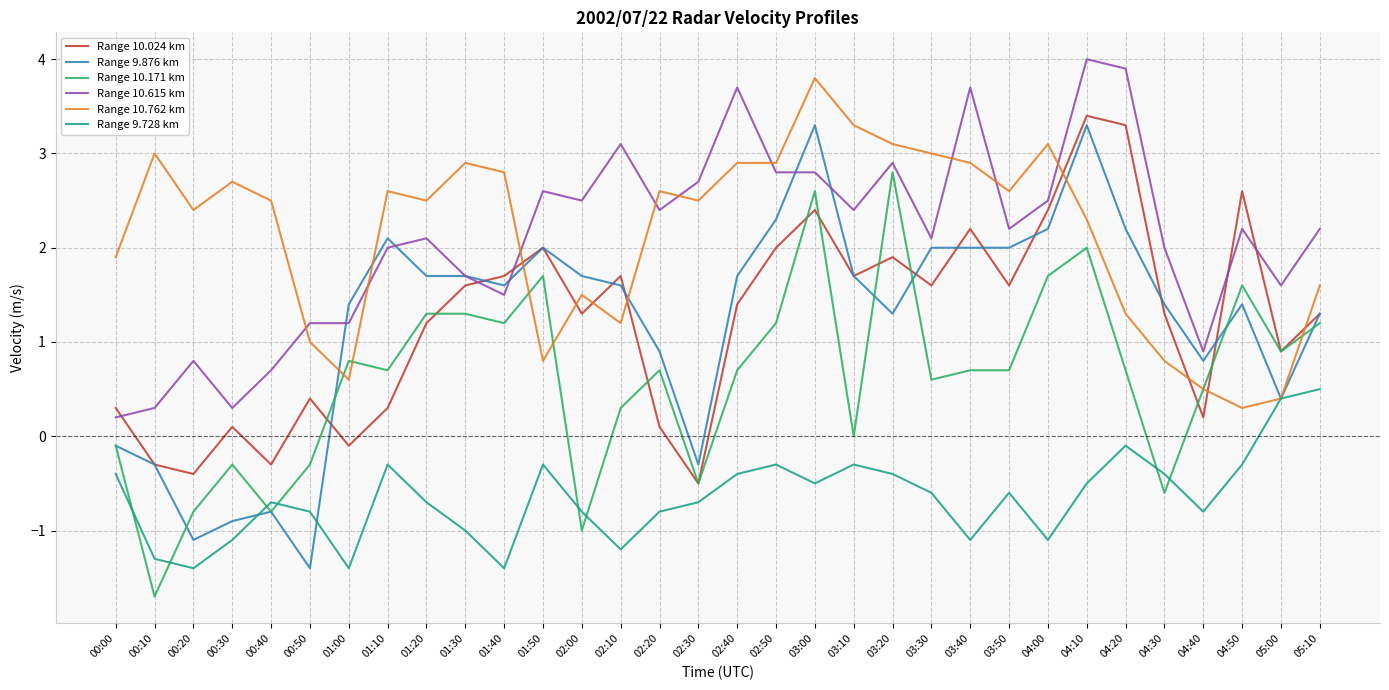

What is the total value across all series at 00:30?

0.8